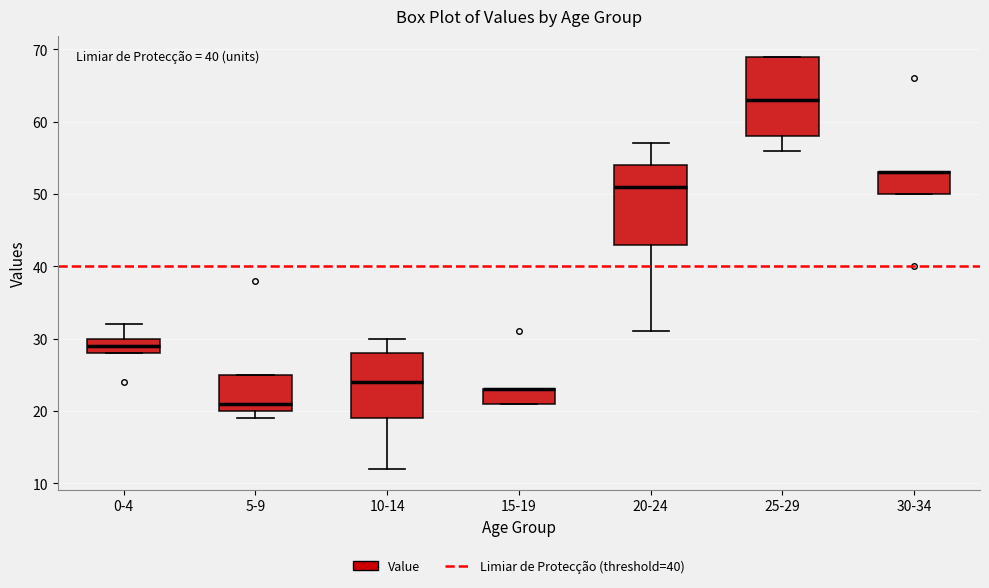

Reading left to right, transcribe this box plot: for each box, give where its median line is, the range the box spans, and where its two whiskers end, as read against the y-axis. The values are not printed on the chart, so give them approximately, as read against the axis.

0-4: median 29, box 28 to 30, whiskers 28 to 32
5-9: median 21, box 20 to 25, whiskers 19 to 25
10-14: median 24, box 19 to 28, whiskers 12 to 30
15-19: median 23 (drawn on the box's upper edge), box 21 to 23, whiskers 21 to 23
20-24: median 51, box 43 to 54, whiskers 31 to 57
25-29: median 63, box 58 to 69, whiskers 56 to 69
30-34: median 53 (drawn on the box's upper edge), box 50 to 53, whiskers 50 to 53